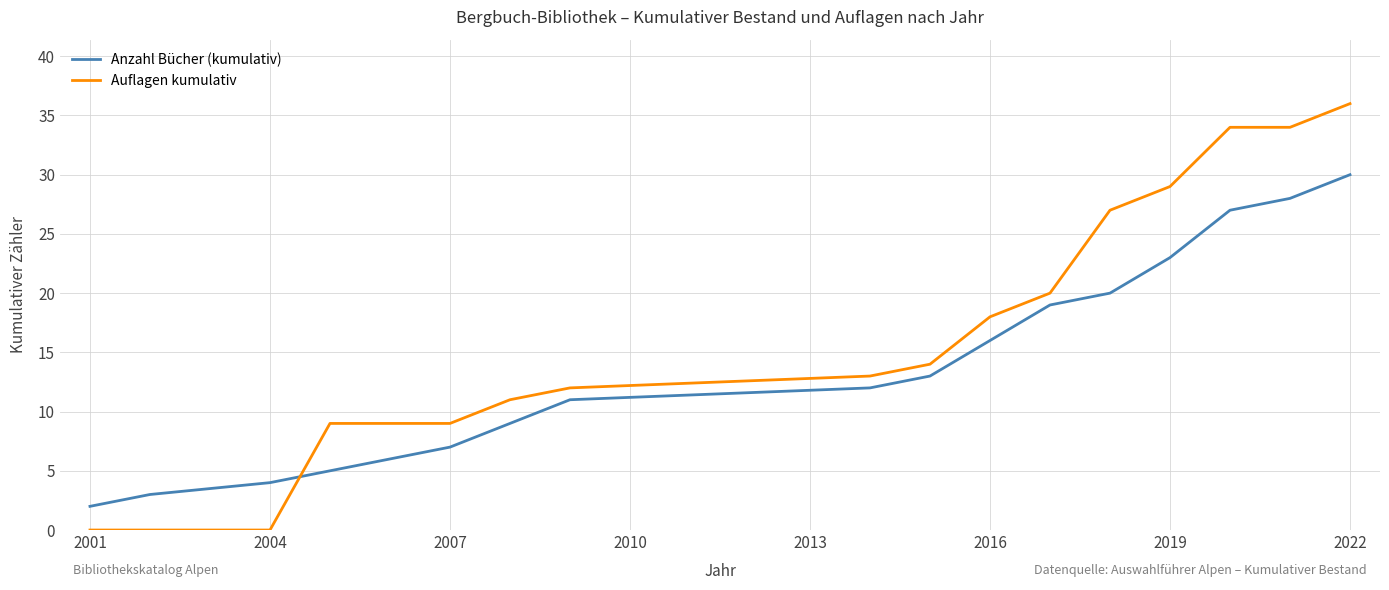

What are all the series names shown in the legend?

Anzahl Bücher (kumulativ), Auflagen kumulativ